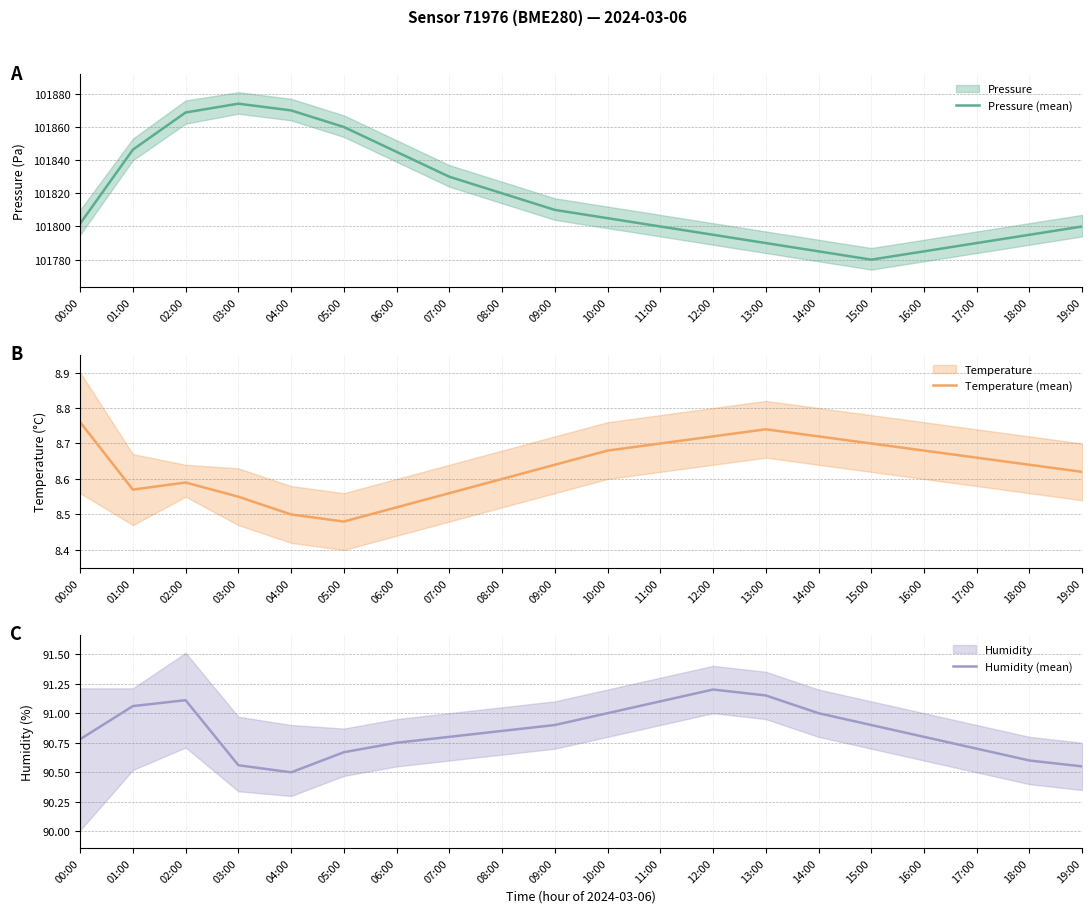

Read the Pressure (mean) value at 16:00.

101785.0